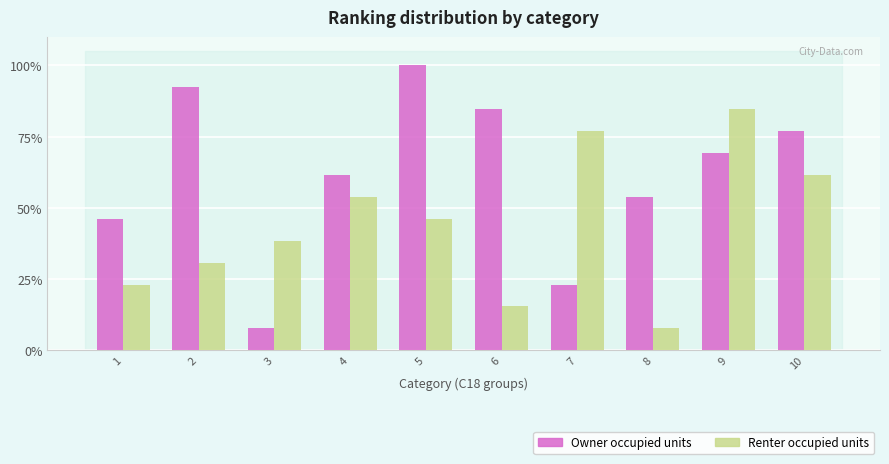

What is the total value across all series at 8?

61.5